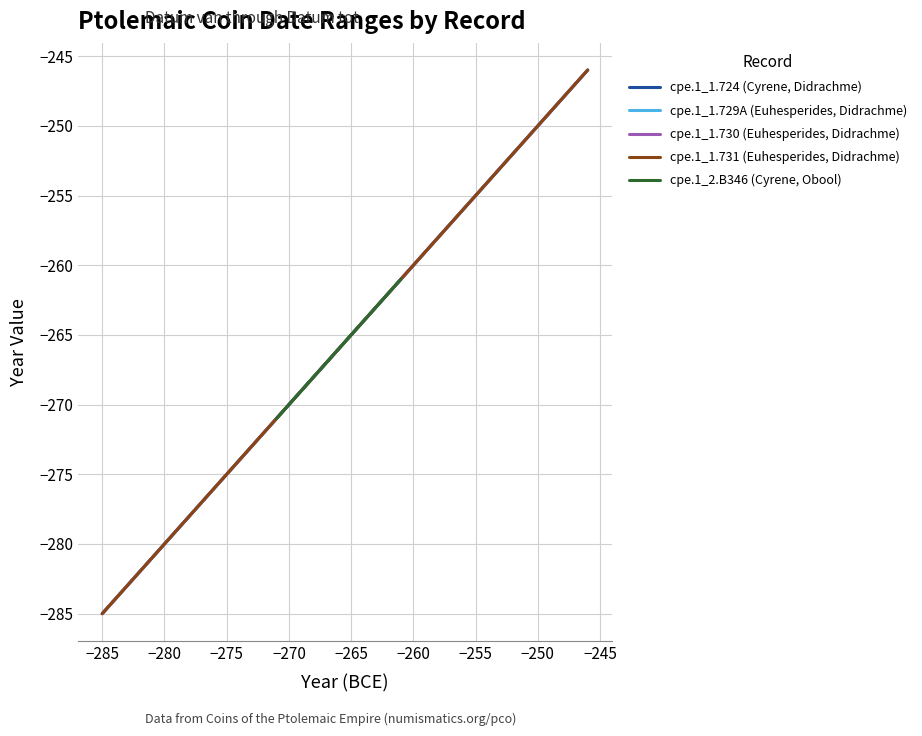

What is the lowest value of the cpe.1_1.730 (Euhesperides, Didrachme) series?

-285